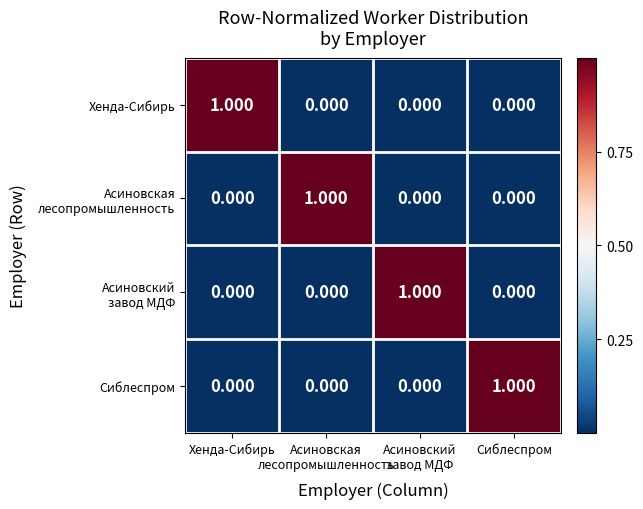

At how many categories does at least one series exceed 0?

4